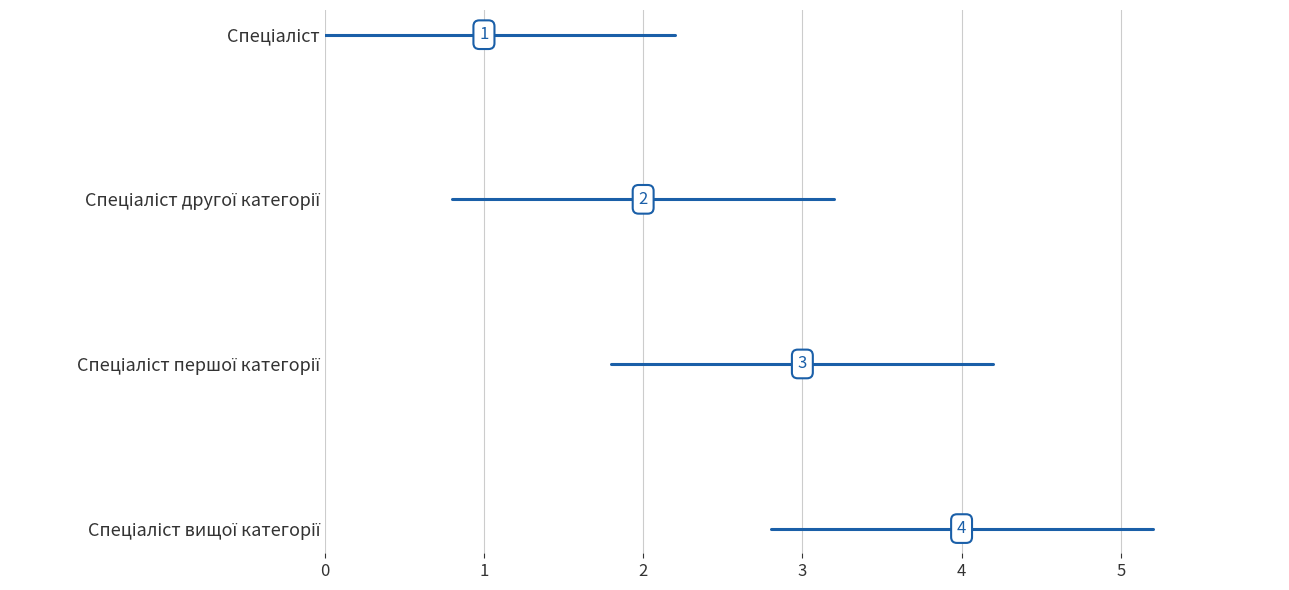

What is the greatest value displayed?

4